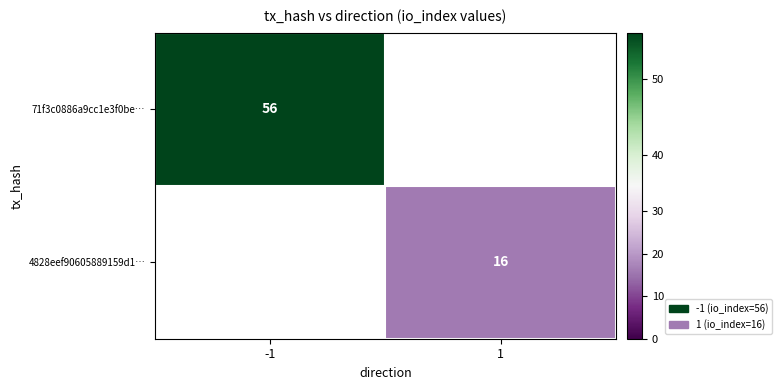

Is the value of 71f3c0886a9cc1e3f0be… at -1 greater than the value of 4828eef90605889159d1… at 1?

Yes